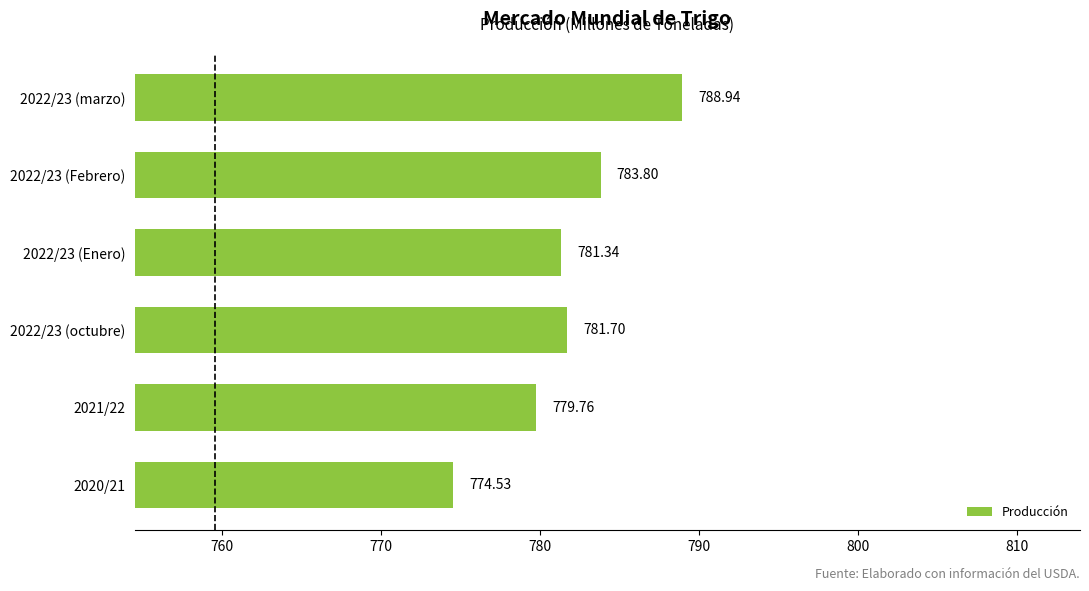

Approximately how many times larger is the value at 2022/23 (marzo) compared to 2022/23 (Febrero)?

1.0